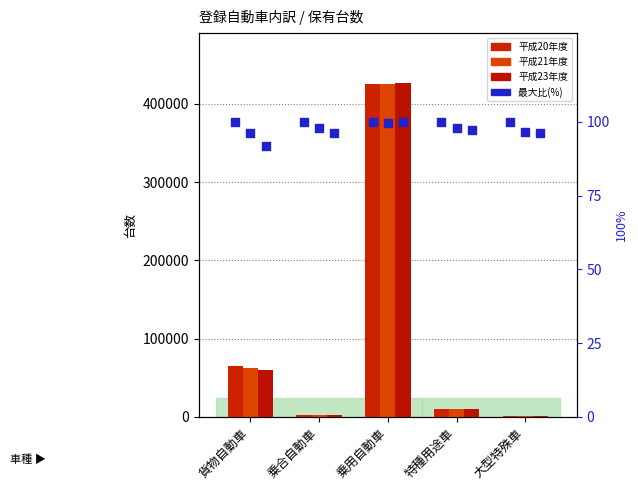

At how many categories does at least one series exceed 12085?

2